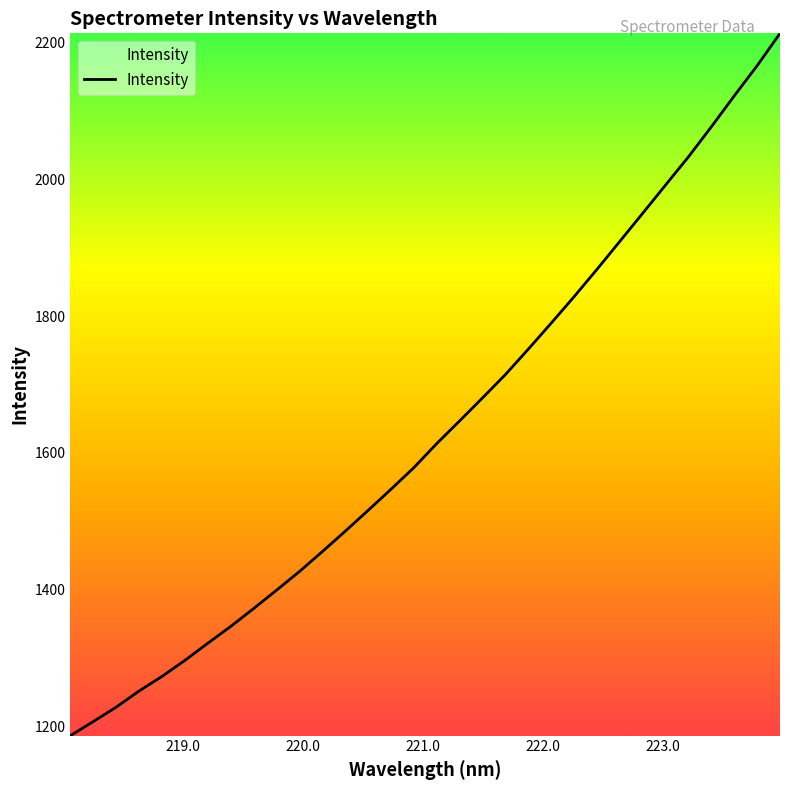

Reading left to right, list all the values displayed in this chart.

1186.1	1206.8	1227.8	1251.5	1272.9	1296.3	1321.4	1346.0	1372.2	1399.0	1426.3	1455.5	1485.3	1515.9	1546.8	1578.5	1613.7	1646.9	1680.5	1714.7	1751.9	1789.9	1828.6	1868.6	1909.6	1950.7	1992.0	2033.2	2077.1	2122.3	2166.5	2213.7